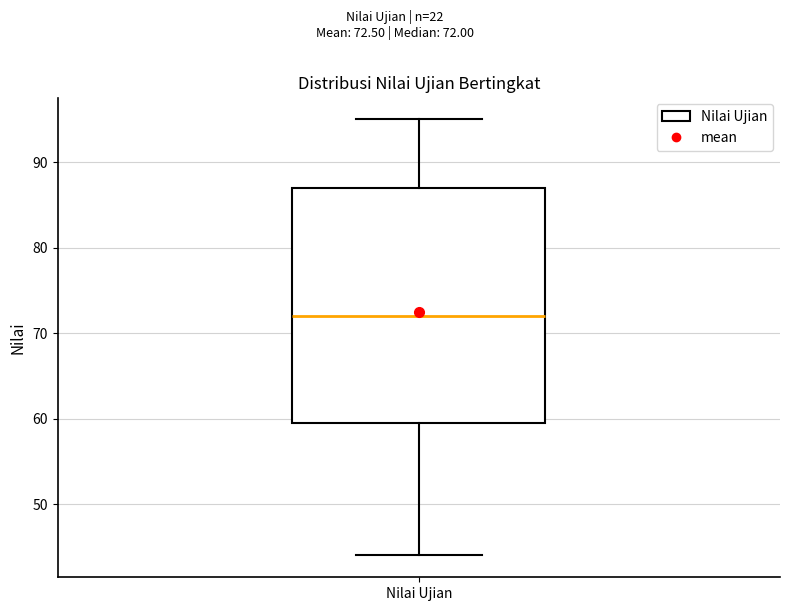

Where does the lower whisker of the box for Nilai Ujian end on the y-axis? The values are not printed on the chart, so give them approximately, as read against the axis.

44